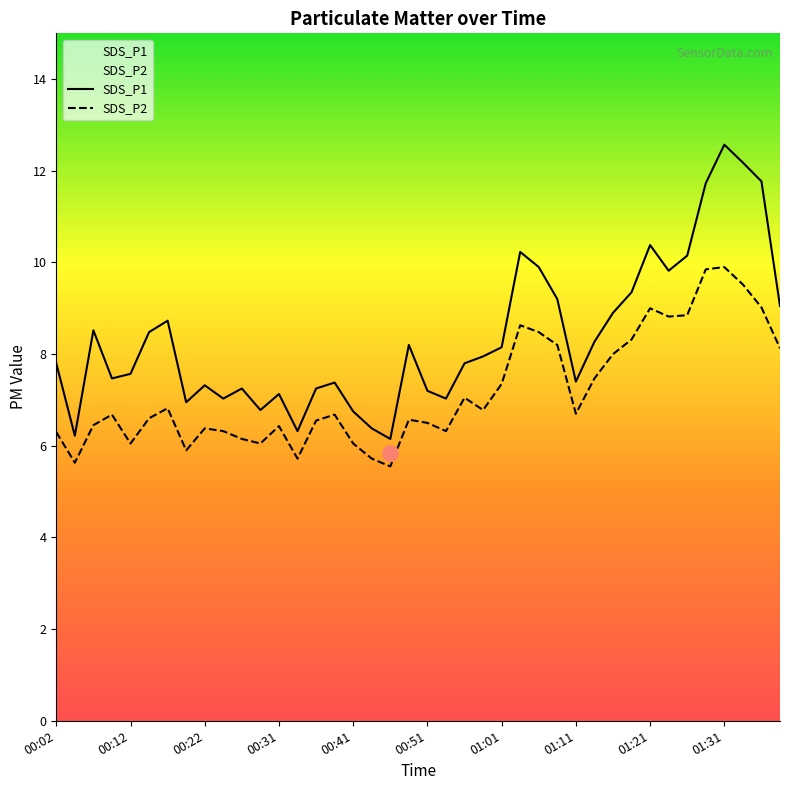

Is the value of SDS_P2 at 00:12 greater than the value of SDS_P1 at 00:51?

No